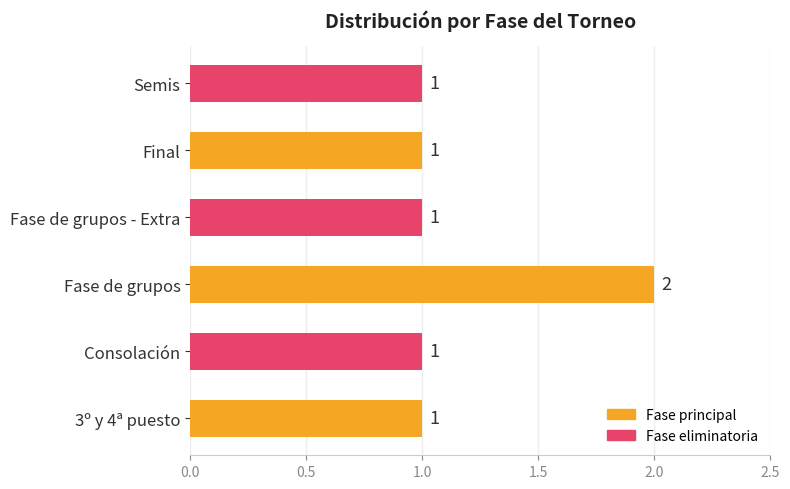

Does the chart contain any negative values?

No